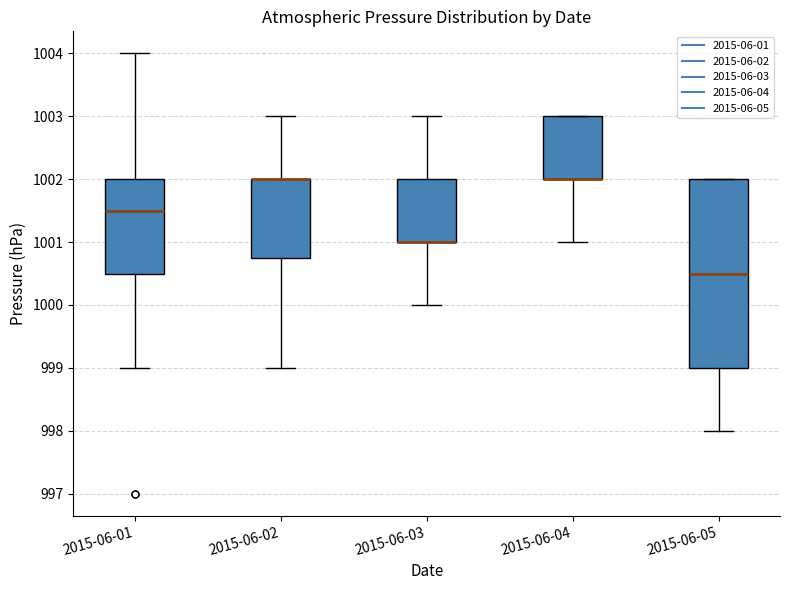

Where does the upper whisker of the box for 2015-06-01 end on the y-axis? The values are not printed on the chart, so give them approximately, as read against the axis.

1004.0